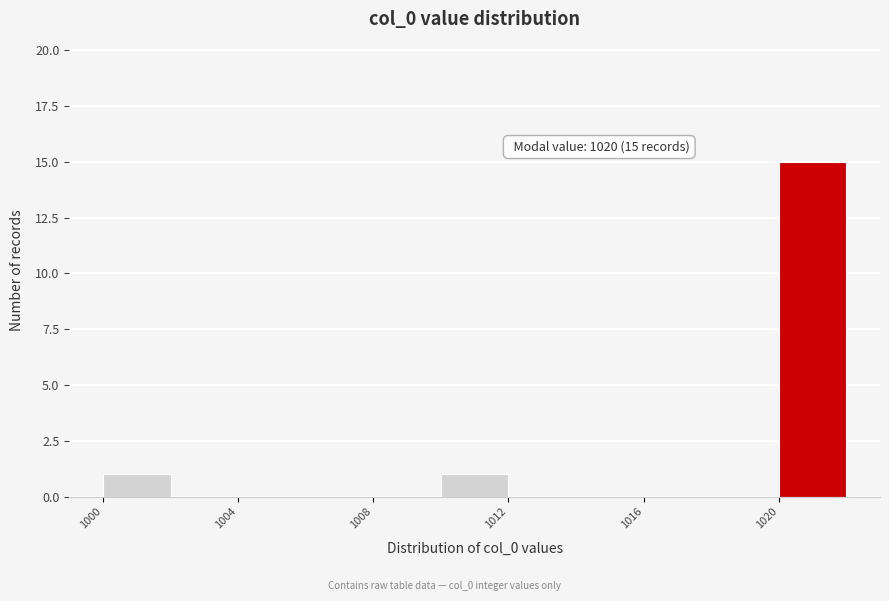

Which range on the x-axis has the tallest bar?

1020 to 1022